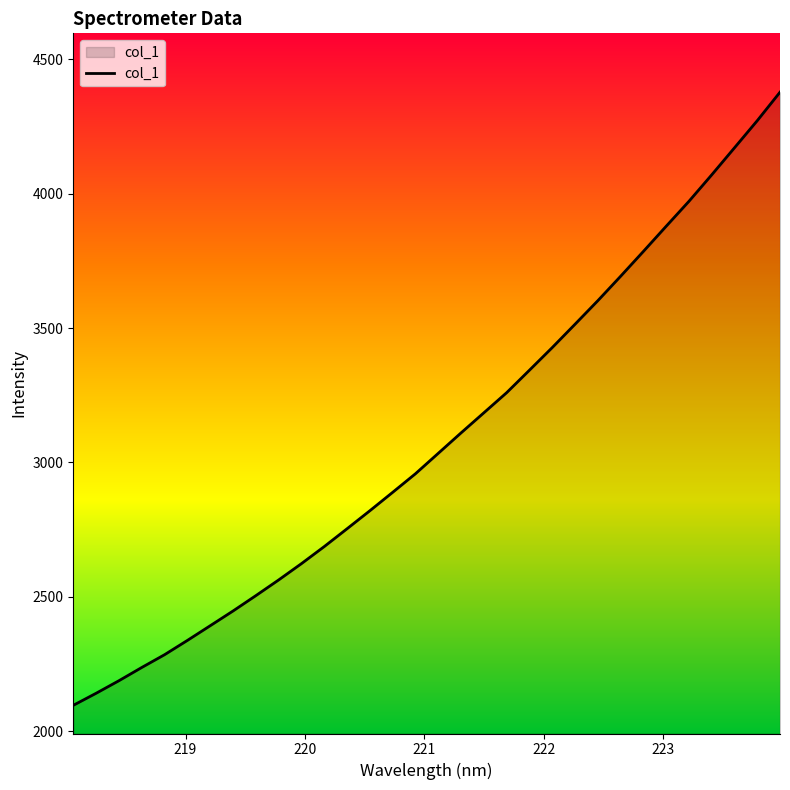

What is the greatest value displayed?

4377.3